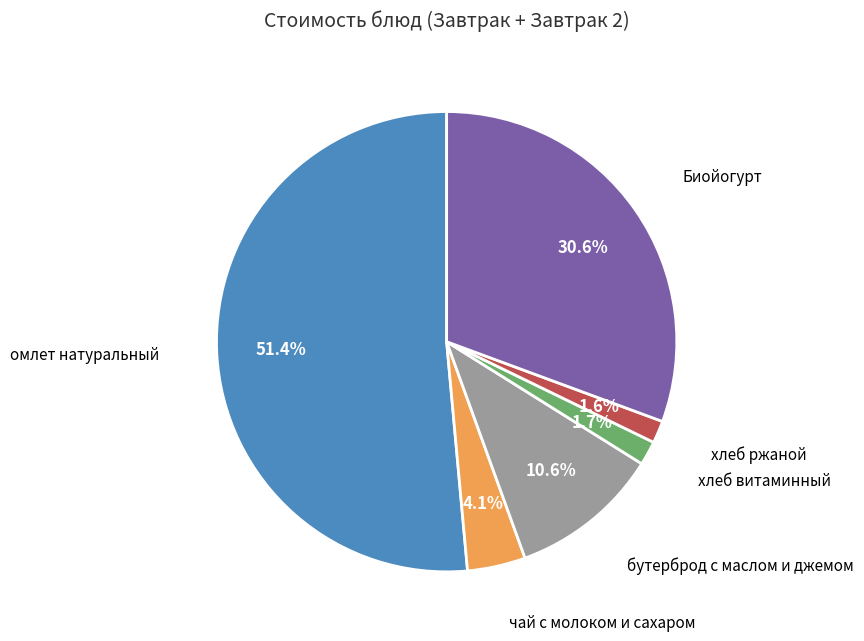

Does омлет натуральный represent more than half of the total?

Yes